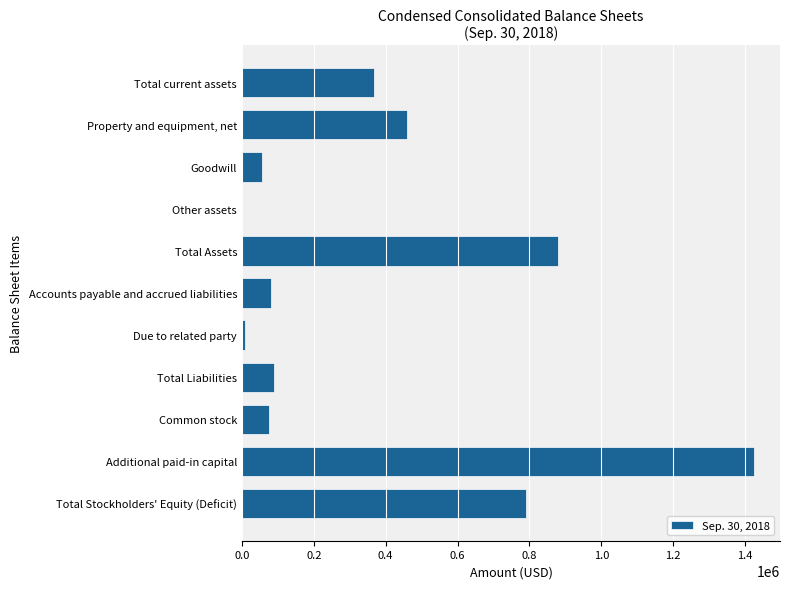

What is the sum of all values?

4234568